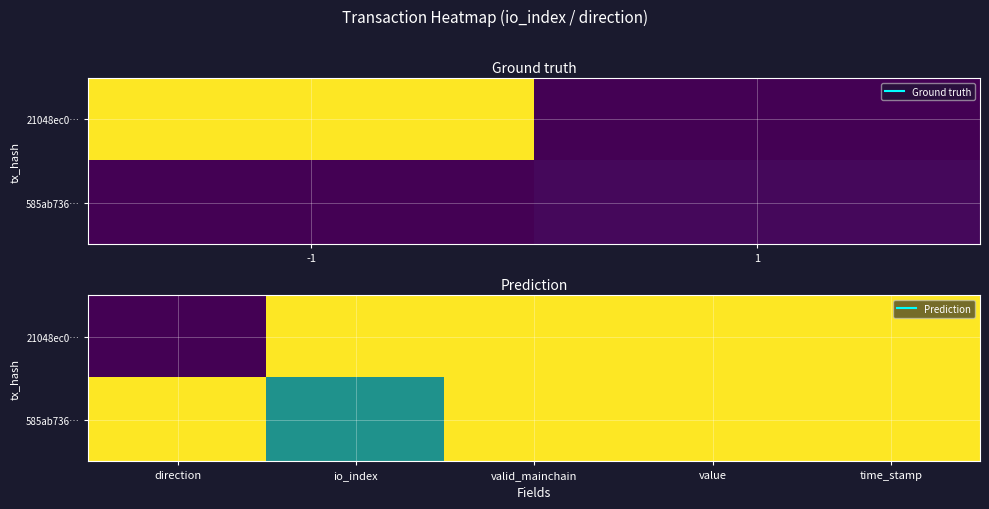

What is the difference between the maximum and minimum values in the 21048ec0… series?

2.0